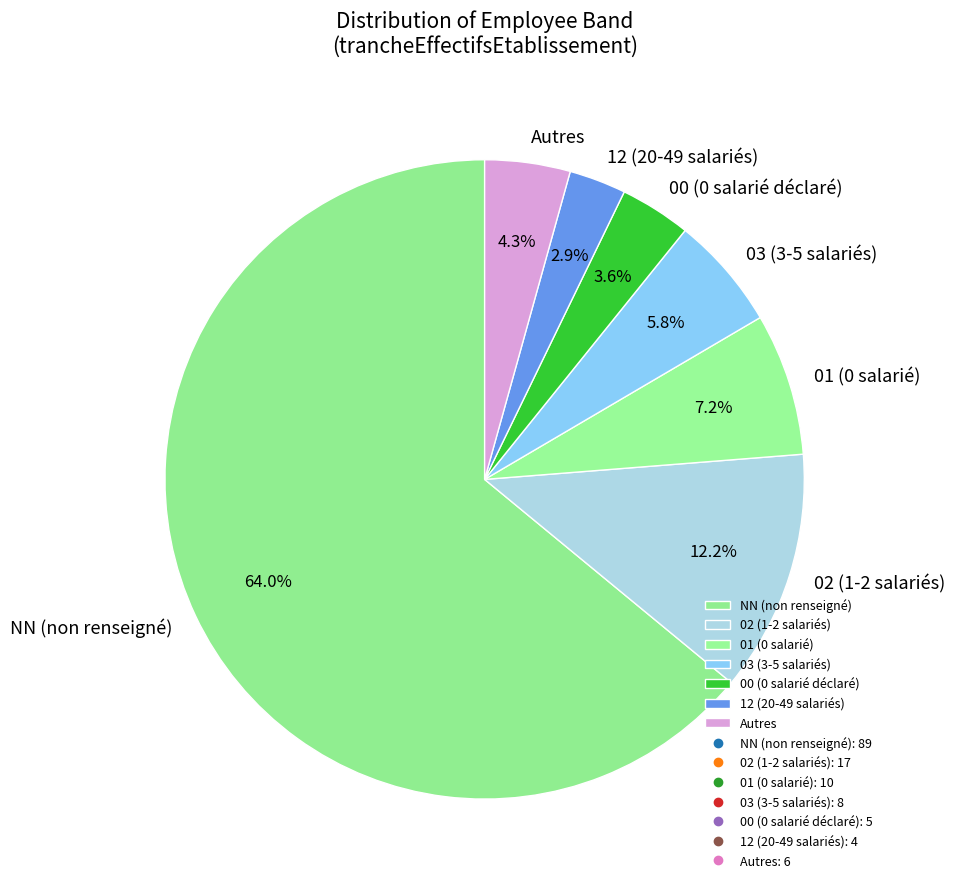

How many segments does this pie chart have?

7